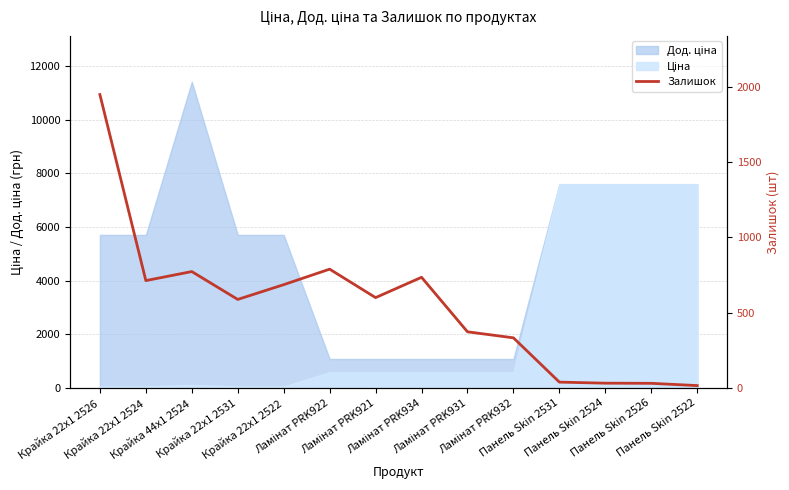

At which label does the data first exceed 600?

Крайка 22x1 2526